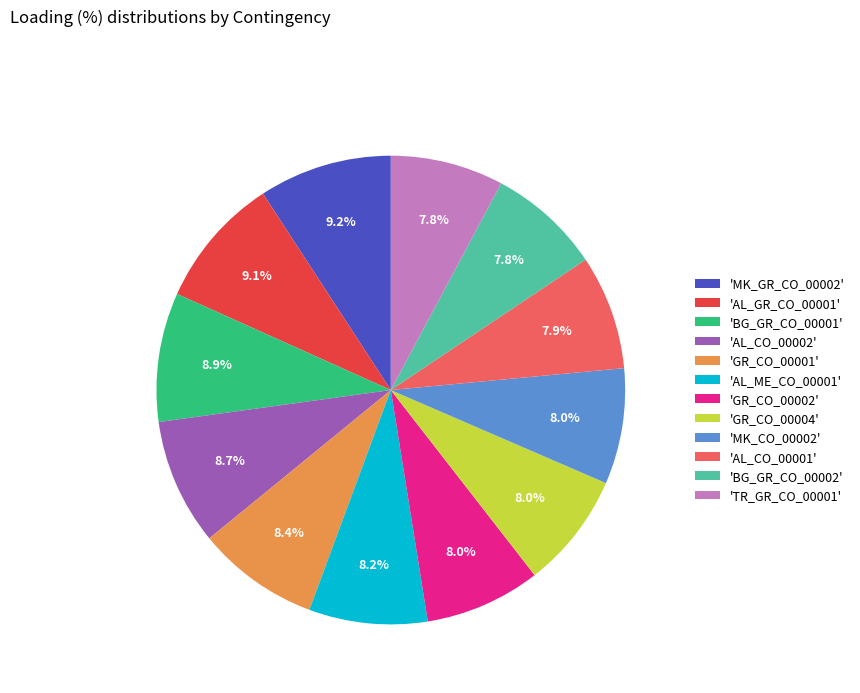

How much of the chart is everything except 'GR_CO_00002'?

92.0%